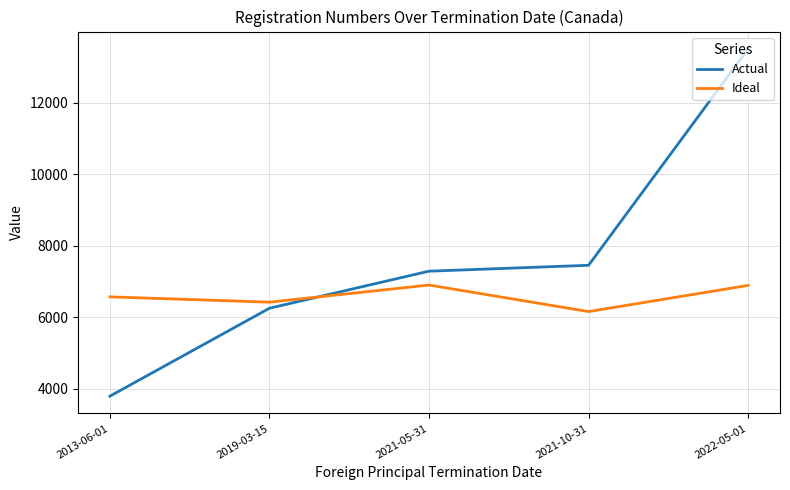

Which series has the largest range (max minus min)?

Actual